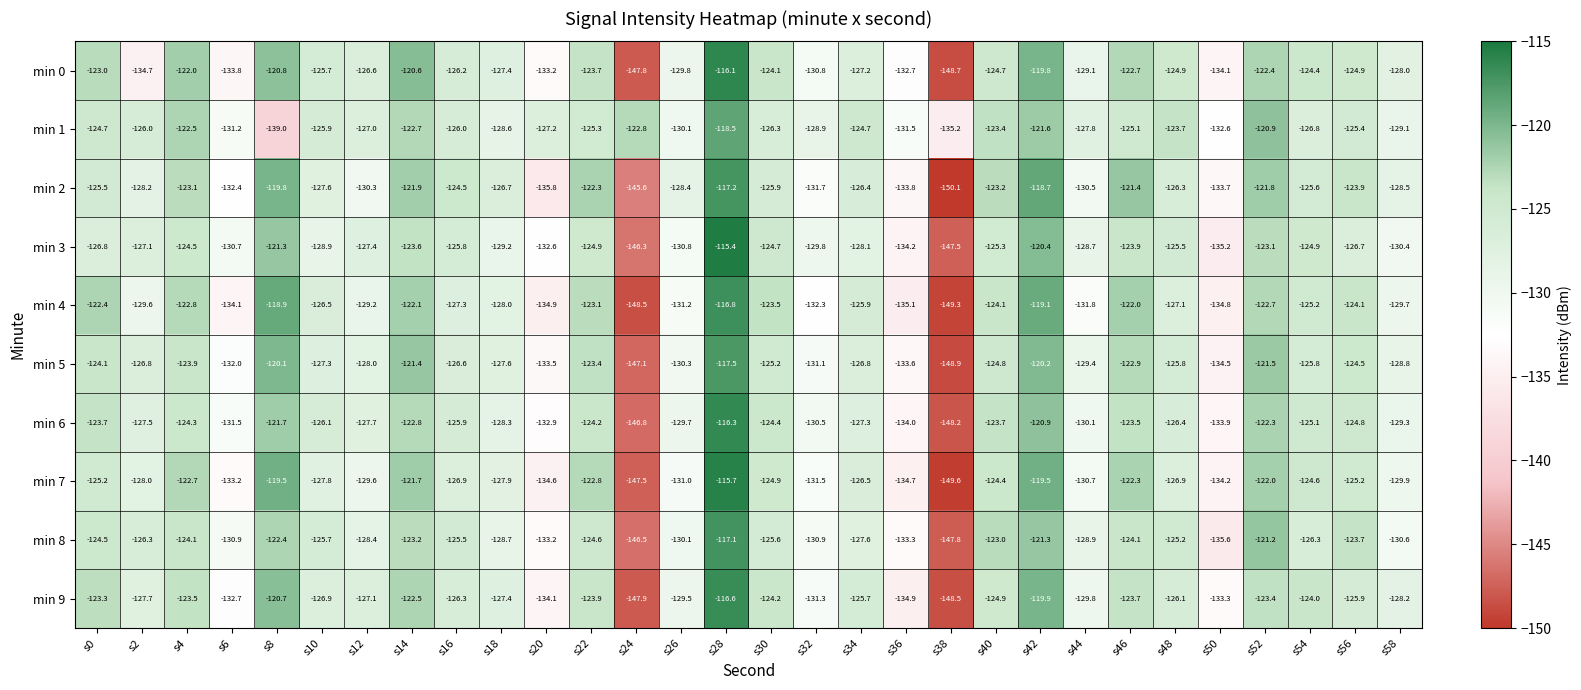

Where does the min 0 series first go above -125?

s0